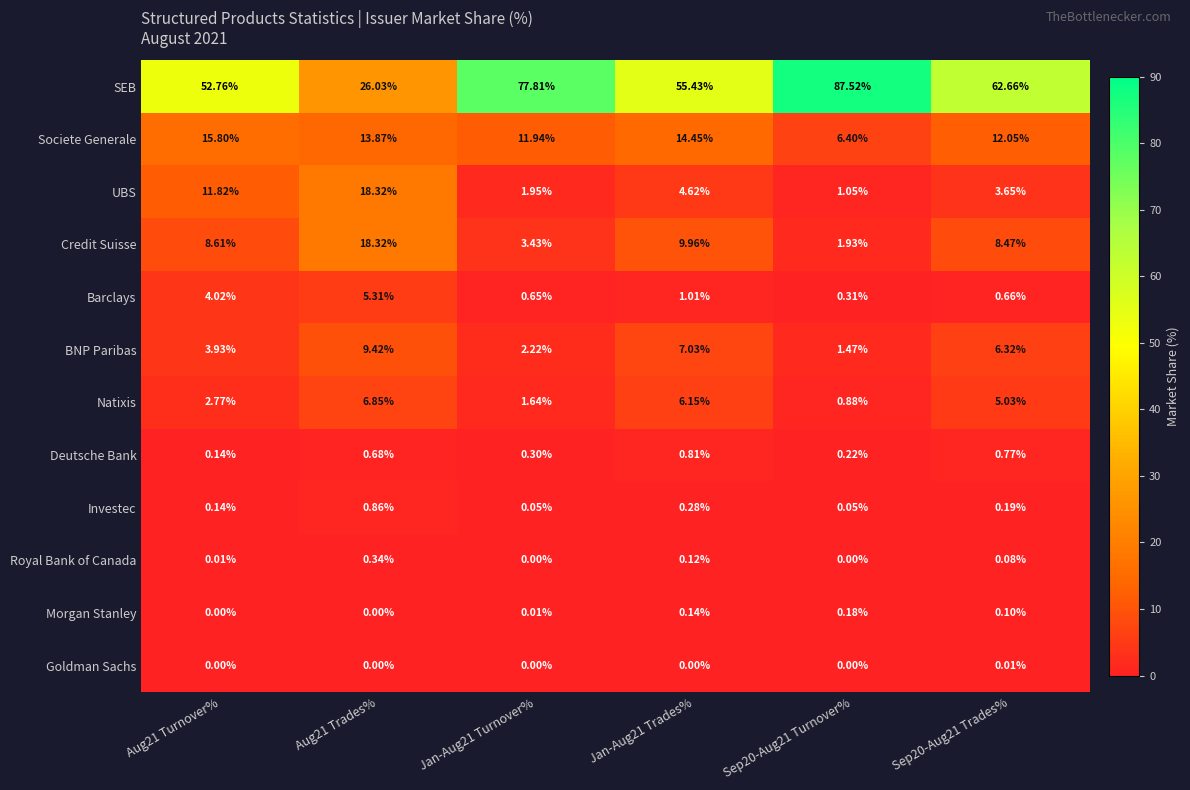

At Sep20-Aug21 Trades%, list the series in order from smallest to largest.

Goldman Sachs, Royal Bank of Canada, Morgan Stanley, Investec, Barclays, Deutsche Bank, UBS, Natixis, BNP Paribas, Credit Suisse, Societe Generale, SEB